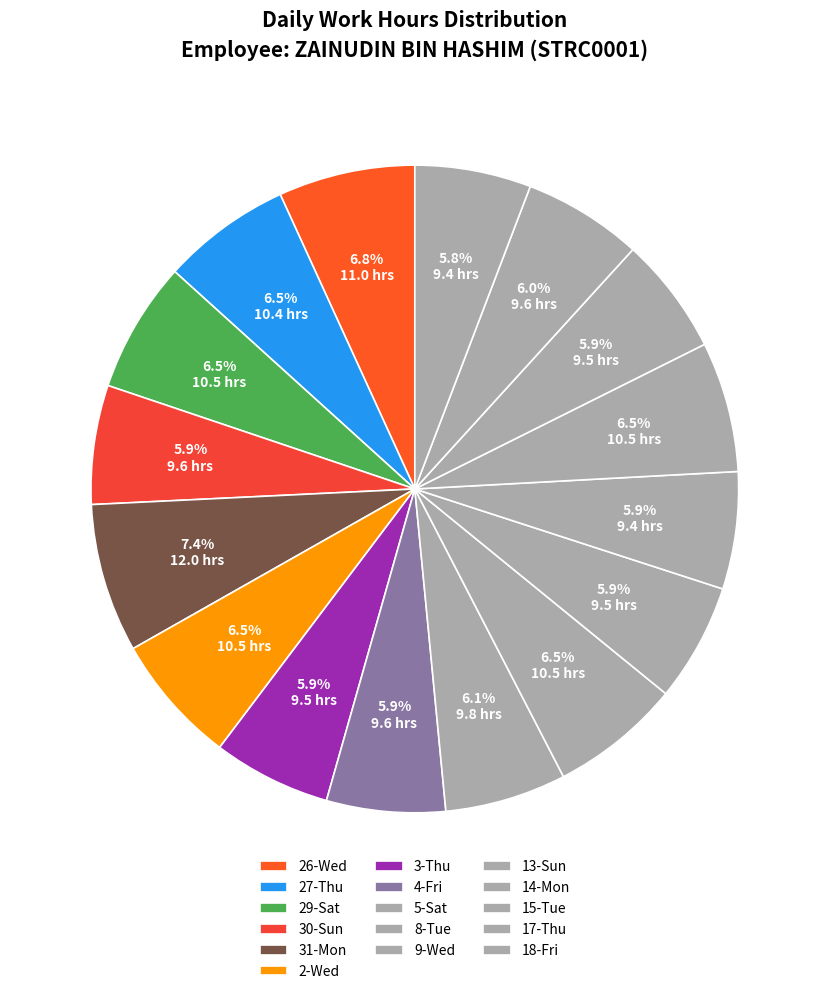

How many segments does this pie chart have?

16